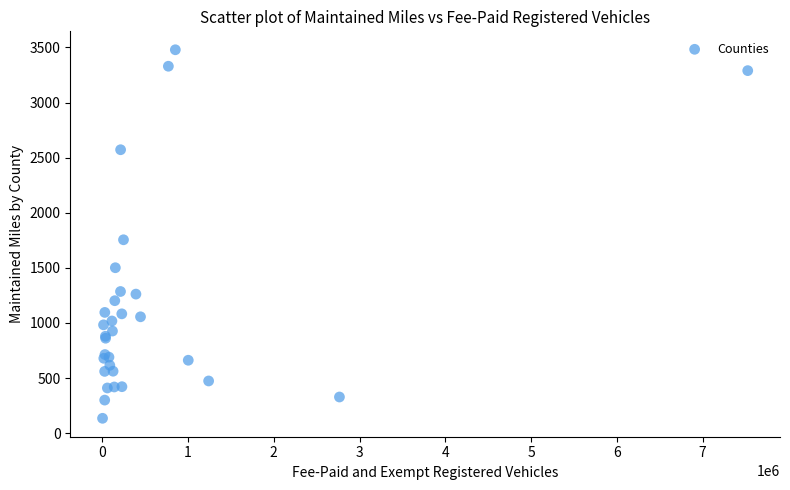

What Y value in the scatter plot is closest to 1806?

1754.7